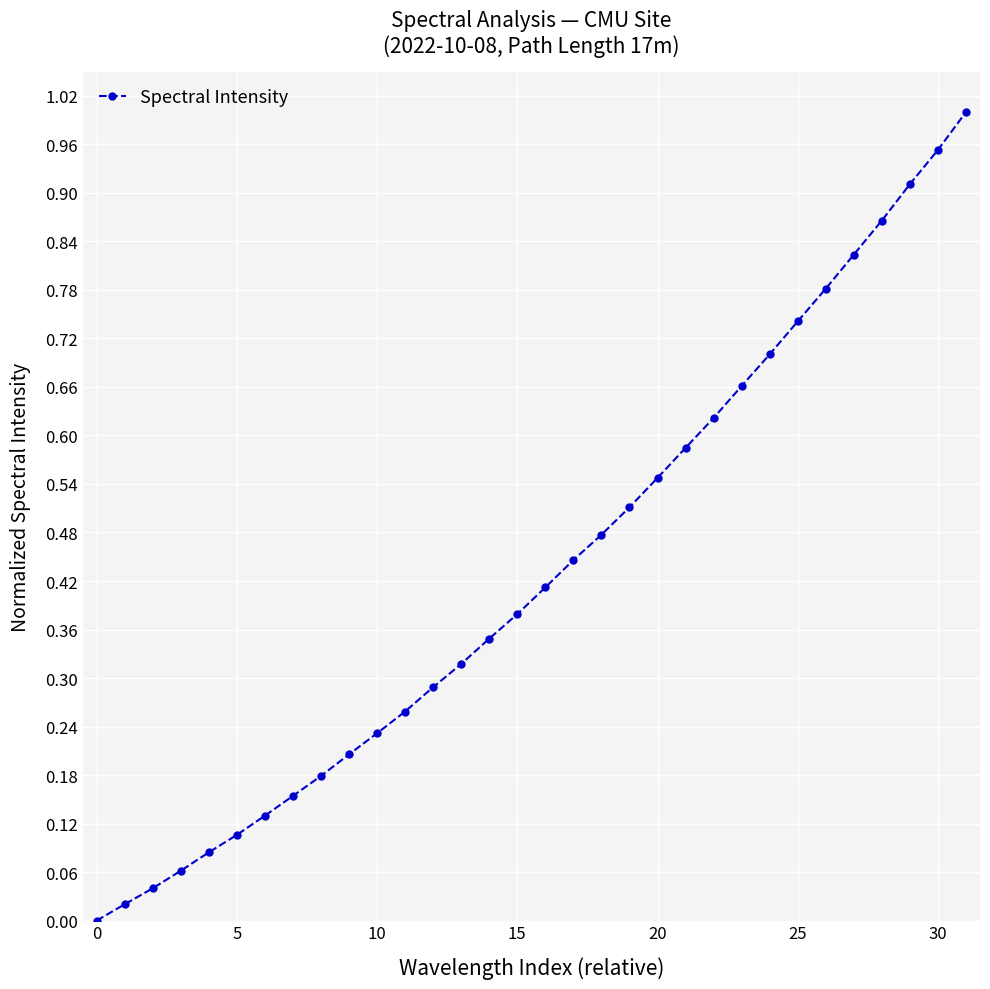

What is the sum of all values?

13.8